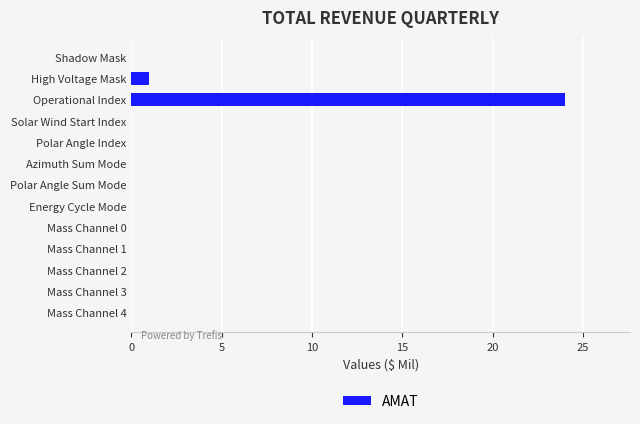

What is the average value?

2